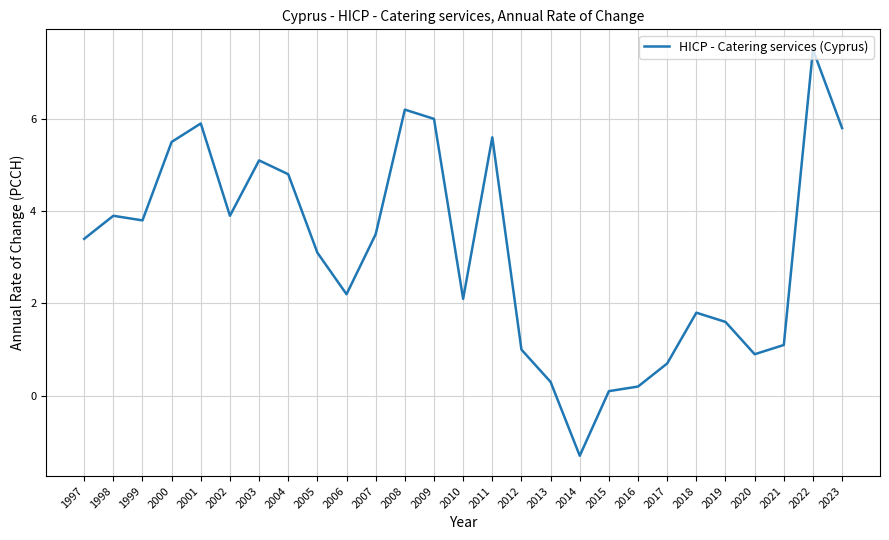

What is the difference between the maximum and second lowest values?

7.4